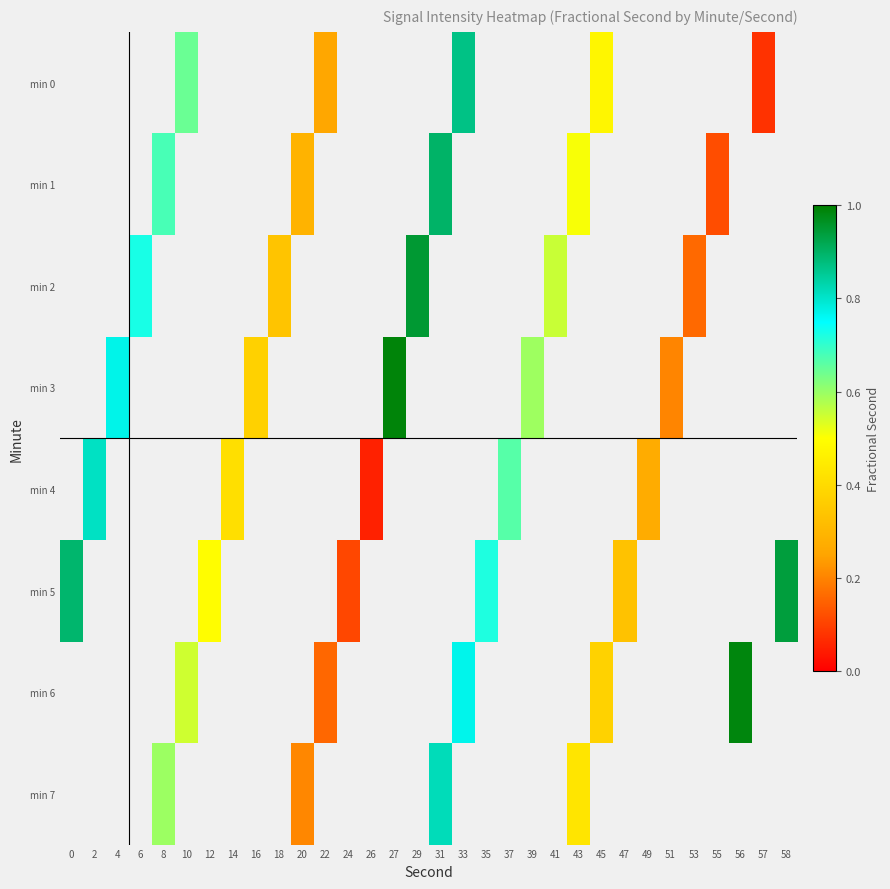

Which series has the widest spread of values?

min 5